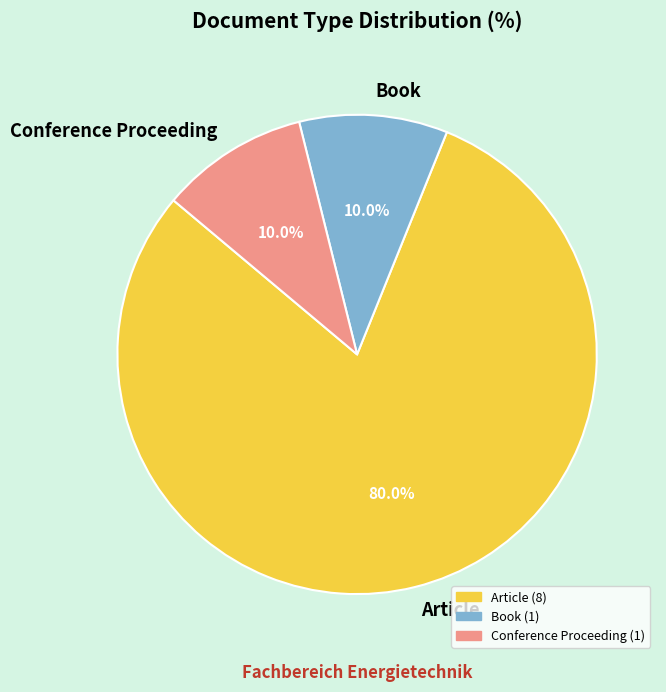

What percentage do Article and Book together represent?

90.0%